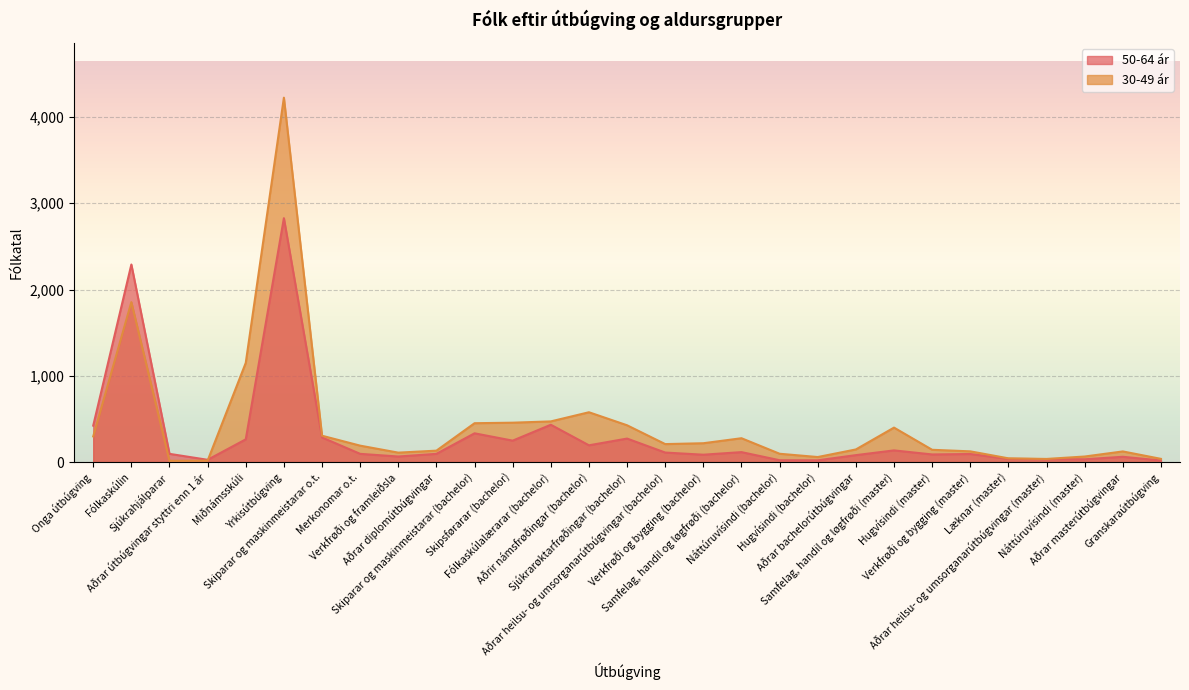

What are all the series names shown in the legend?

50-64 ár, 30-49 ár